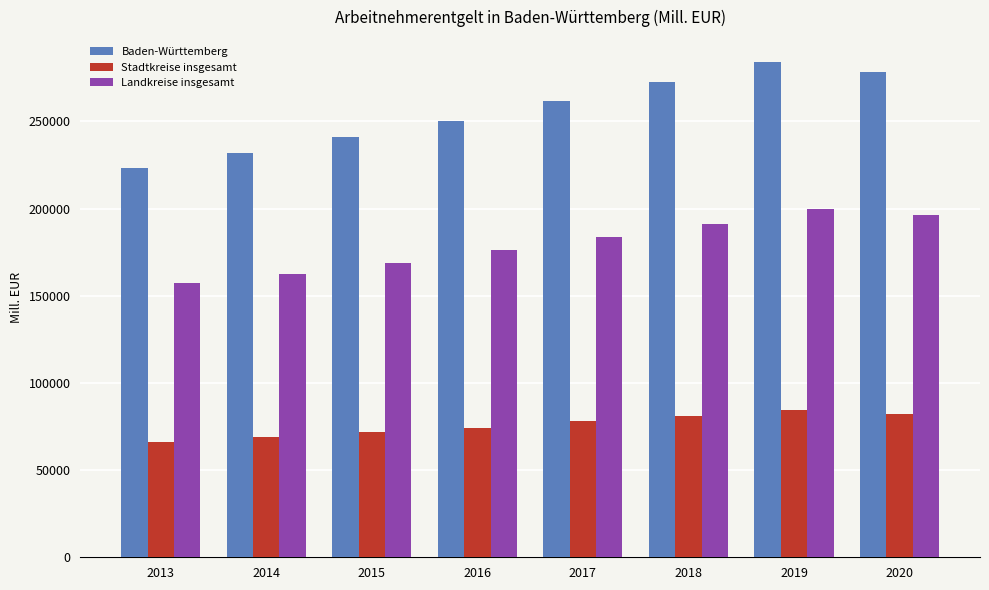

At 2016, list the series in order from smallest to largest.

Stadtkreise insgesamt, Landkreise insgesamt, Baden-Württemberg